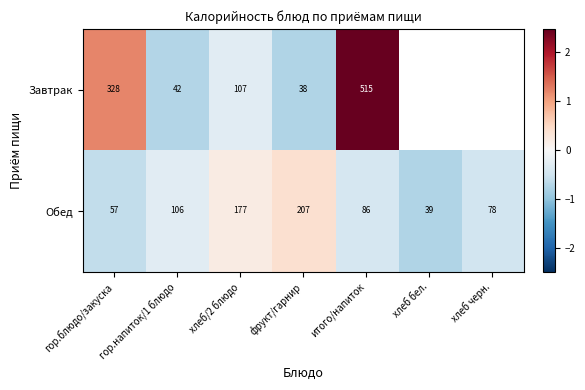

Is the value of Обед at фрукт/гарнир greater than the value of Завтрак at гор.напиток/1 блюдо?

Yes